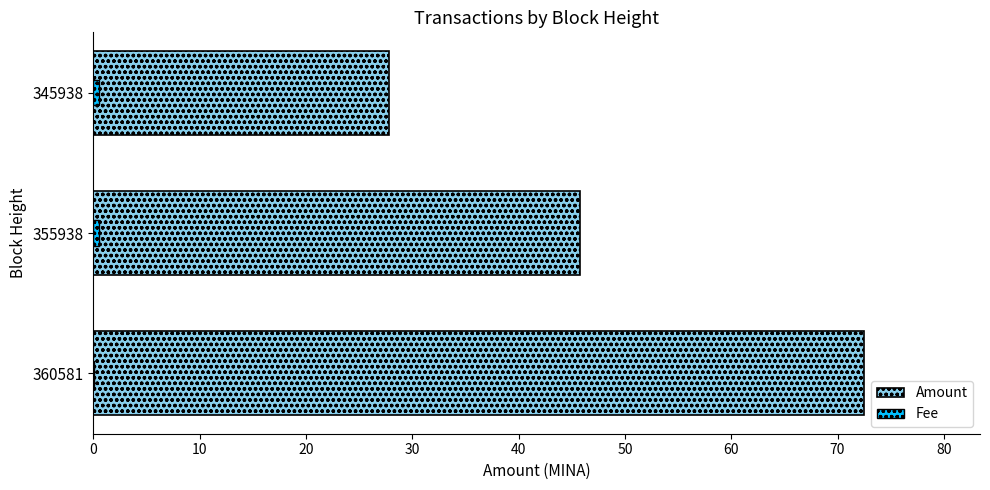

What is the value of the Amount bar at the 3rd from the left?

27.8